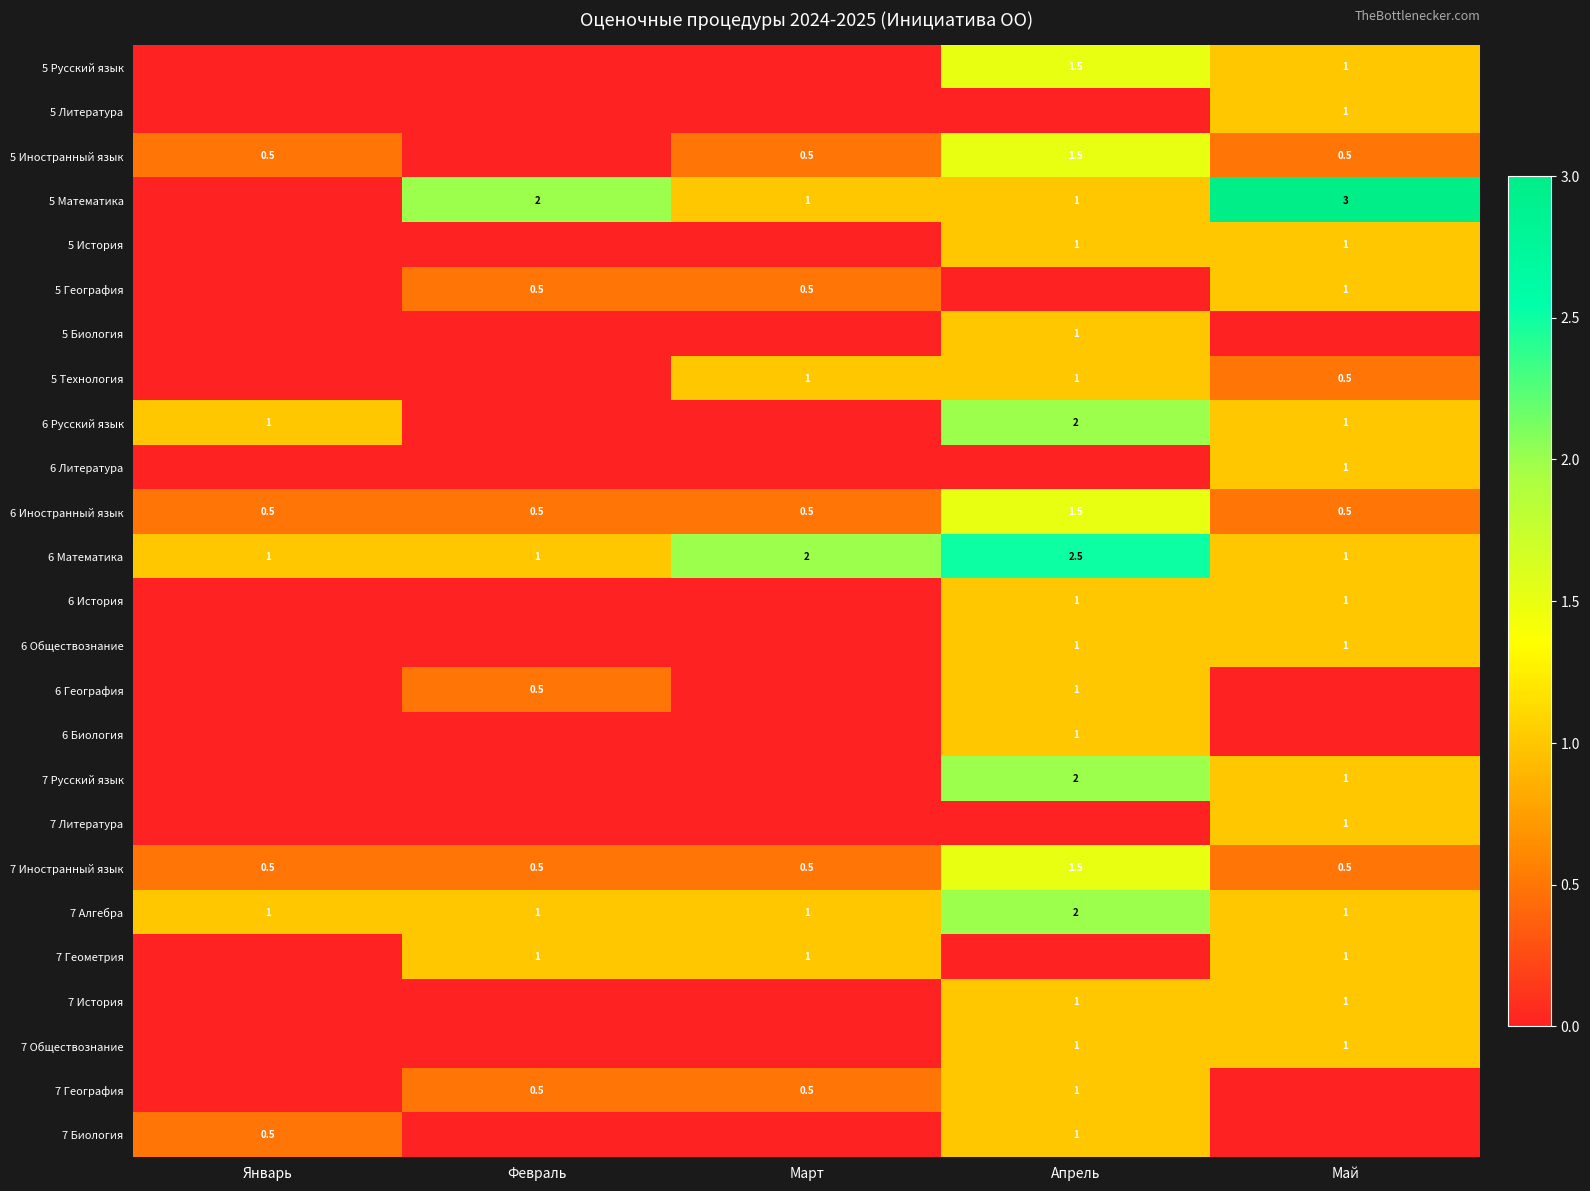

The 6 Иностранный язык series shows 0.5 at Январь. True or false?

True